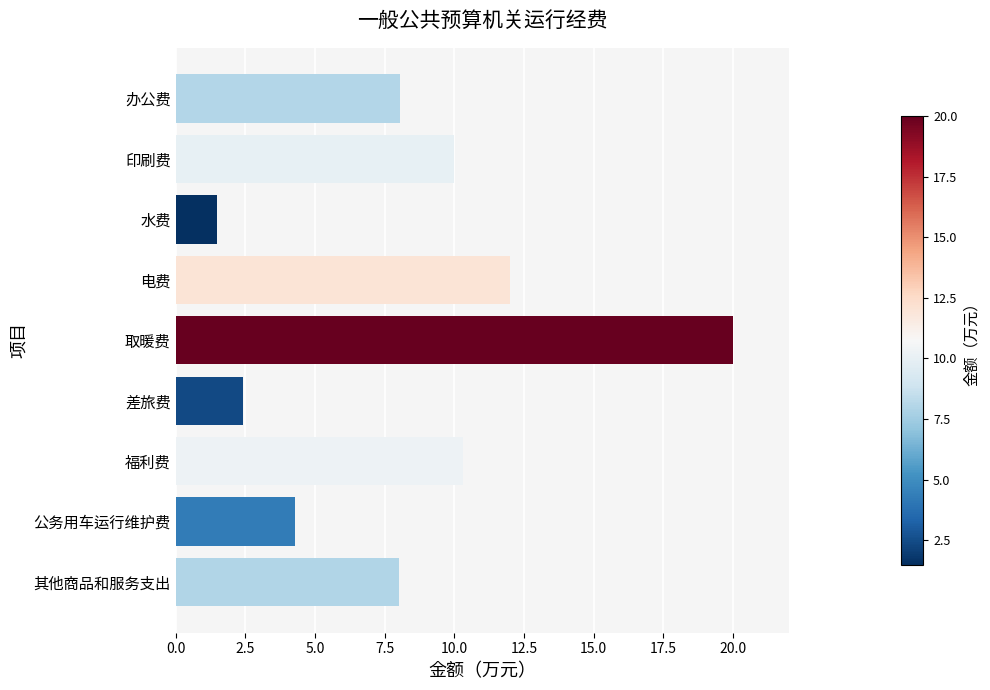

Does the chart contain stacked bars?

No